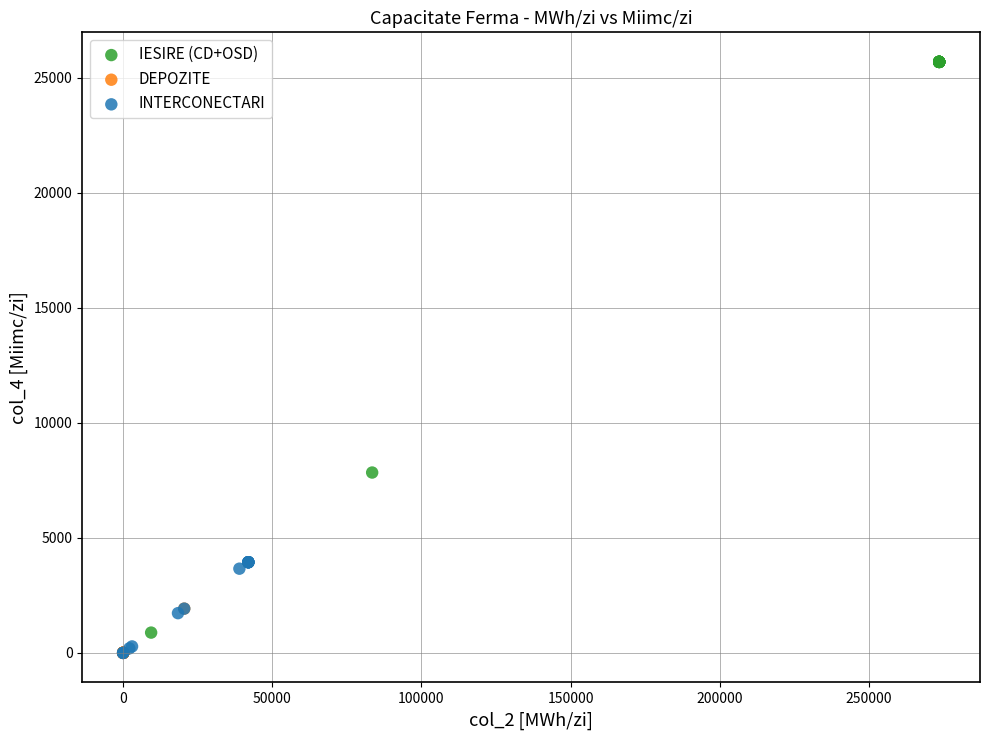

Which series reaches the maximum Y coordinate?

IESIRE (CD+OSD)